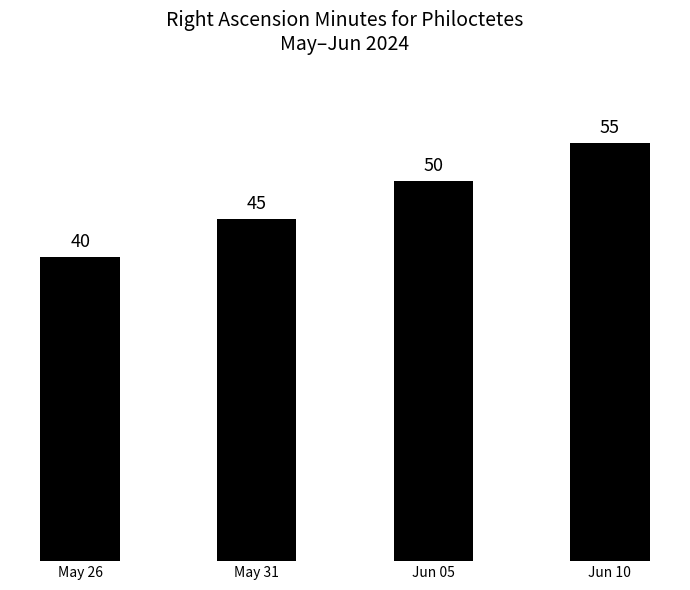

What is the change in value from May 31 to Jun 05?

+5